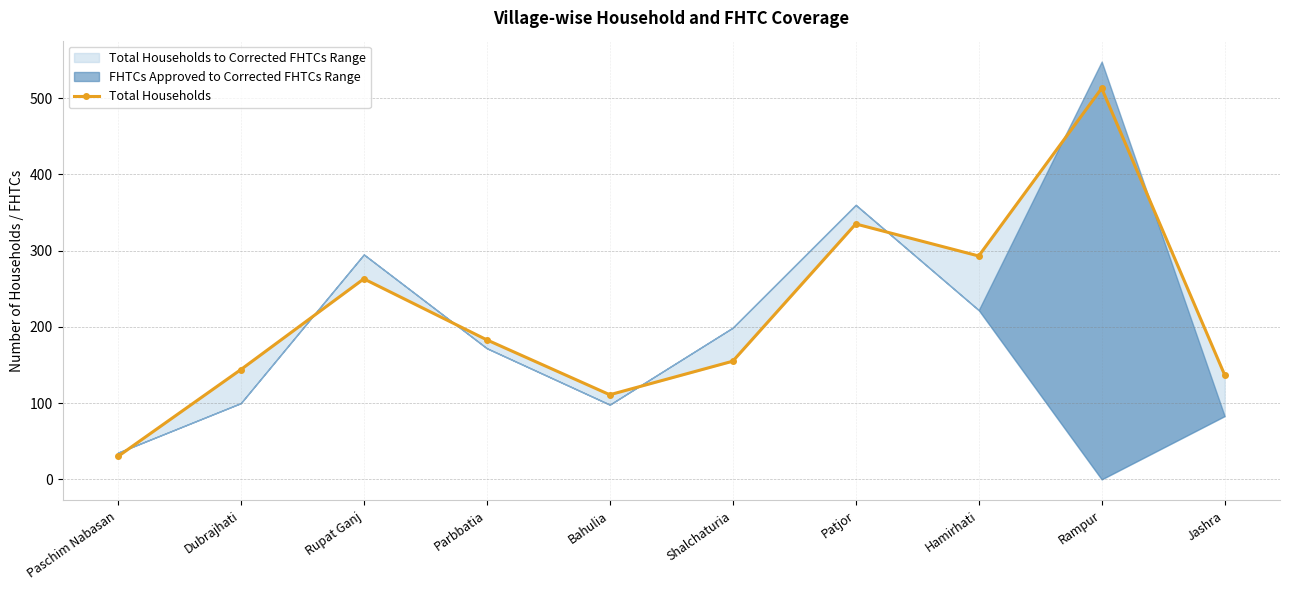

What is the label of the 6th point from the right?

Bahulia